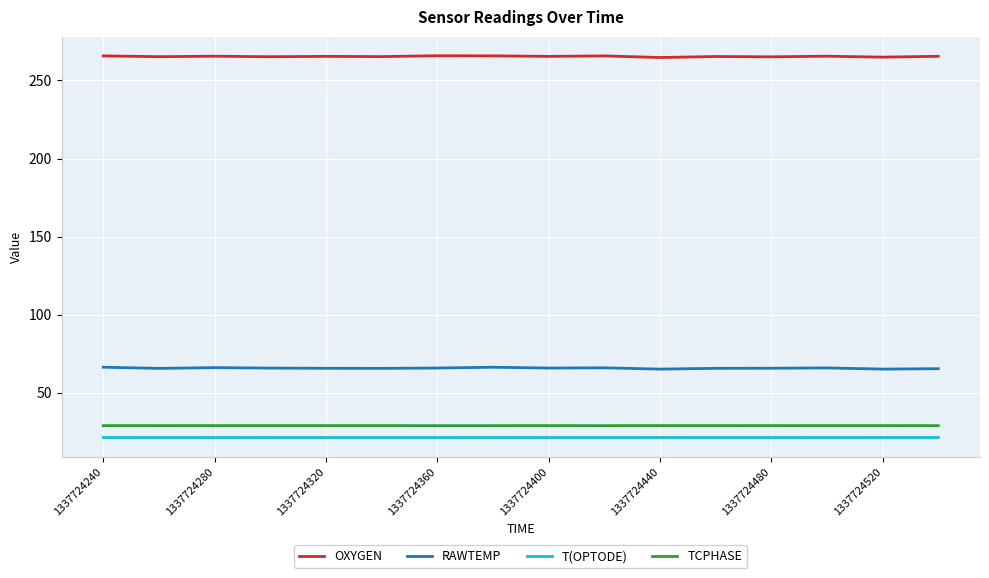

Which series has the largest total across all categories?

OXYGEN